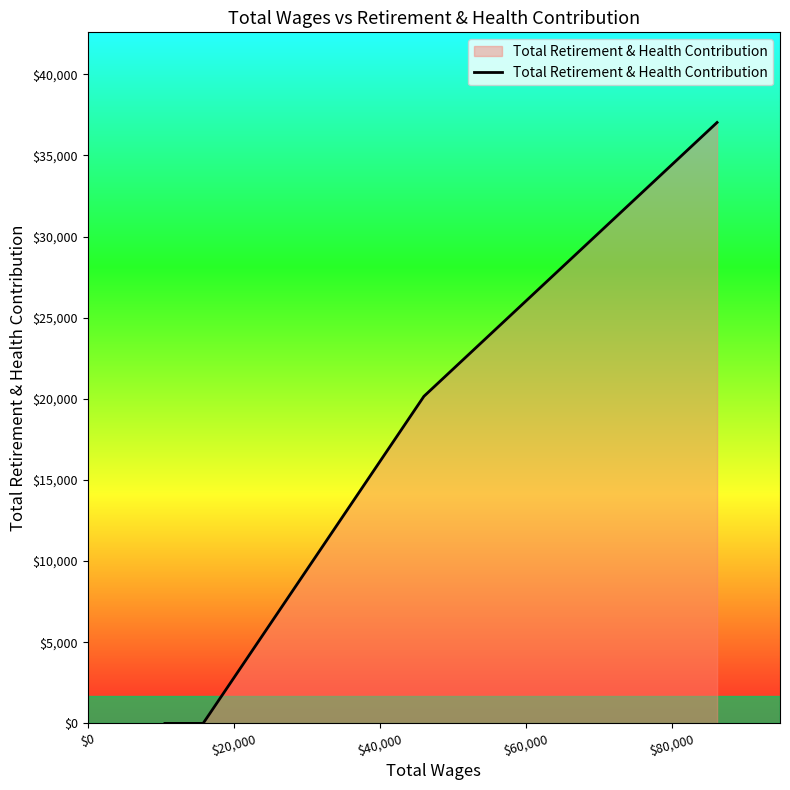

What is the difference between the maximum and second lowest values?

37026